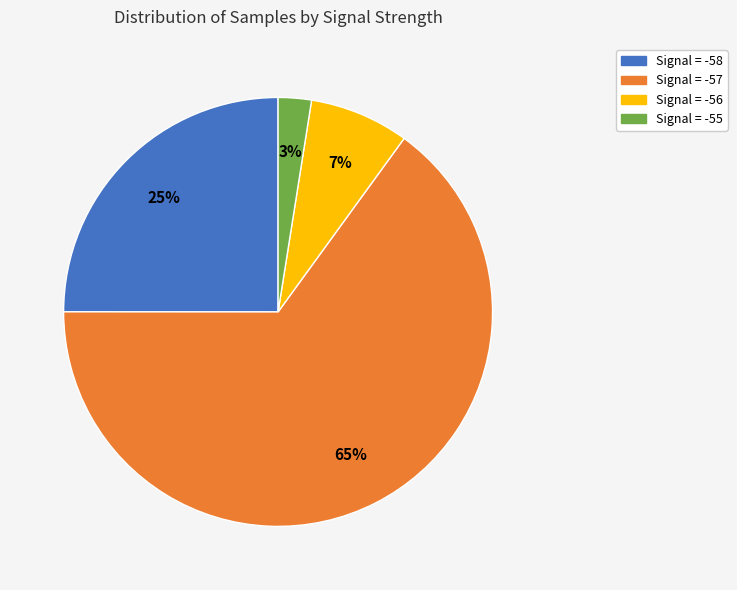

How many segments does this pie chart have?

4